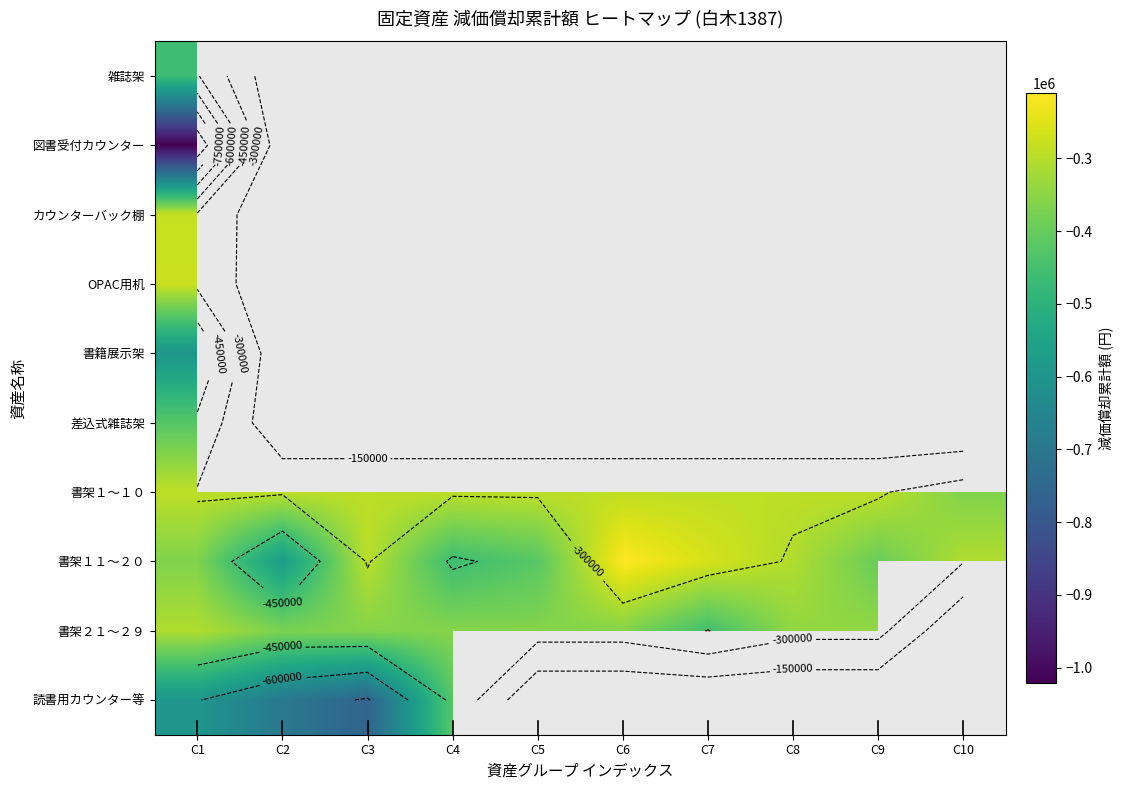

Count the number of data series in this chart.

10